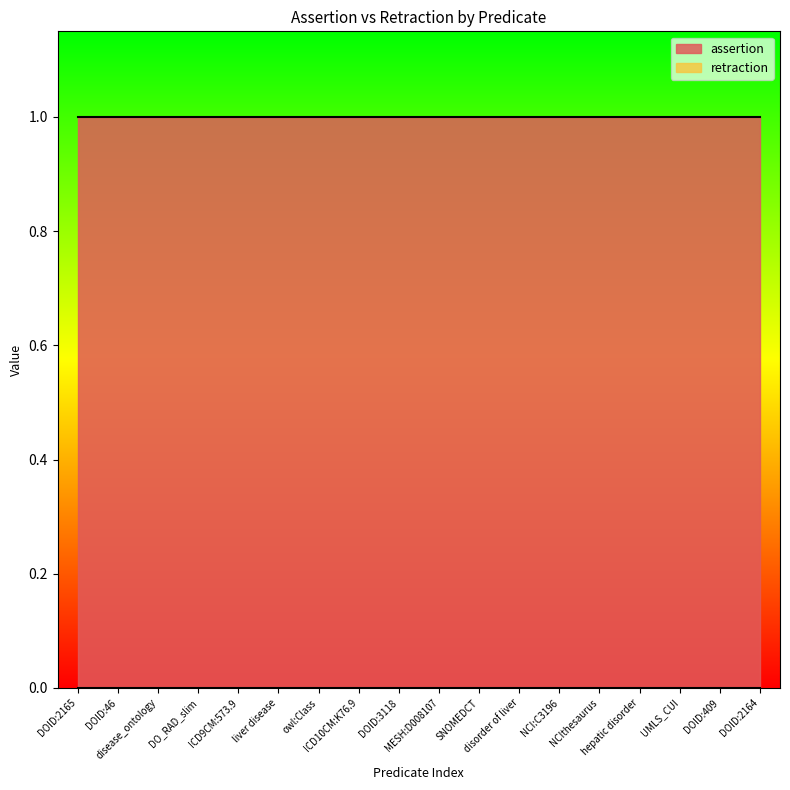

Which has a higher value, NCIthesaurus or DOID:409?

NCIthesaurus